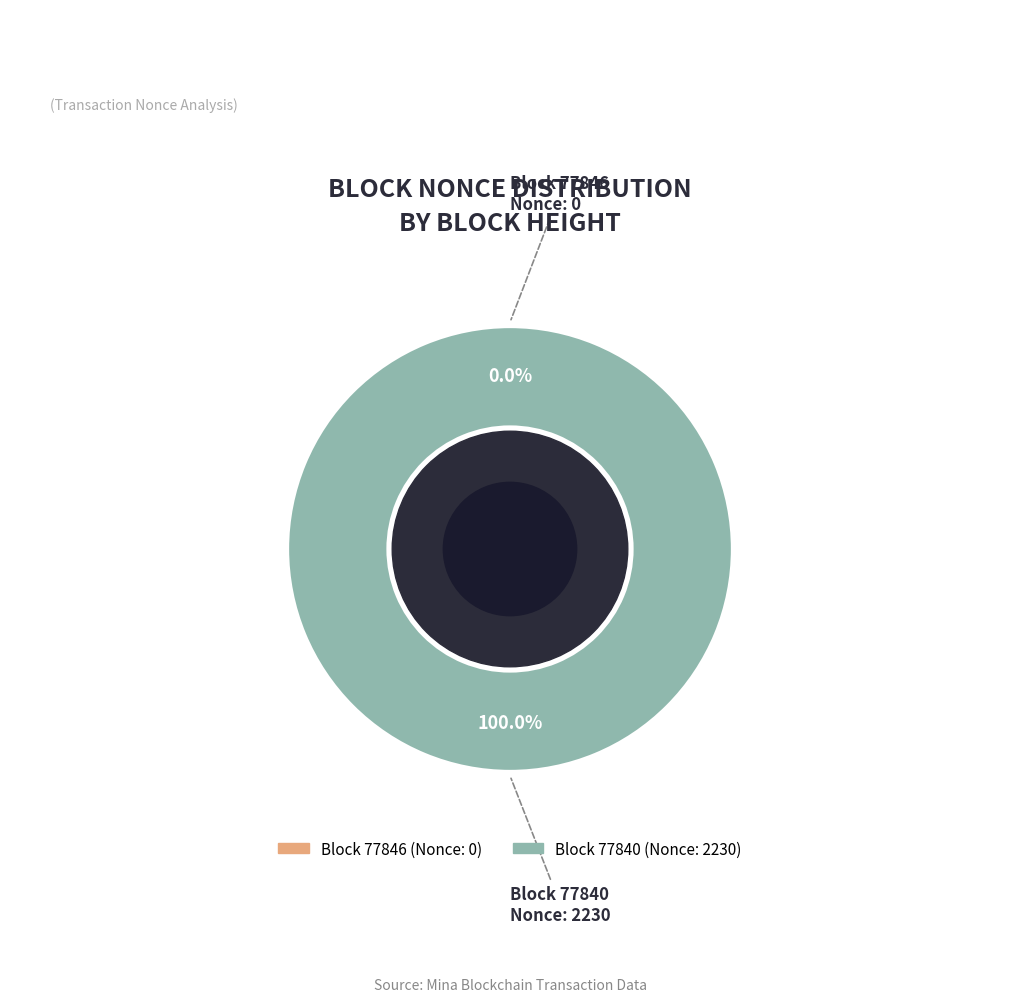

To the nearest percent, what is the combined percentage of 77840 and 77846?

100%